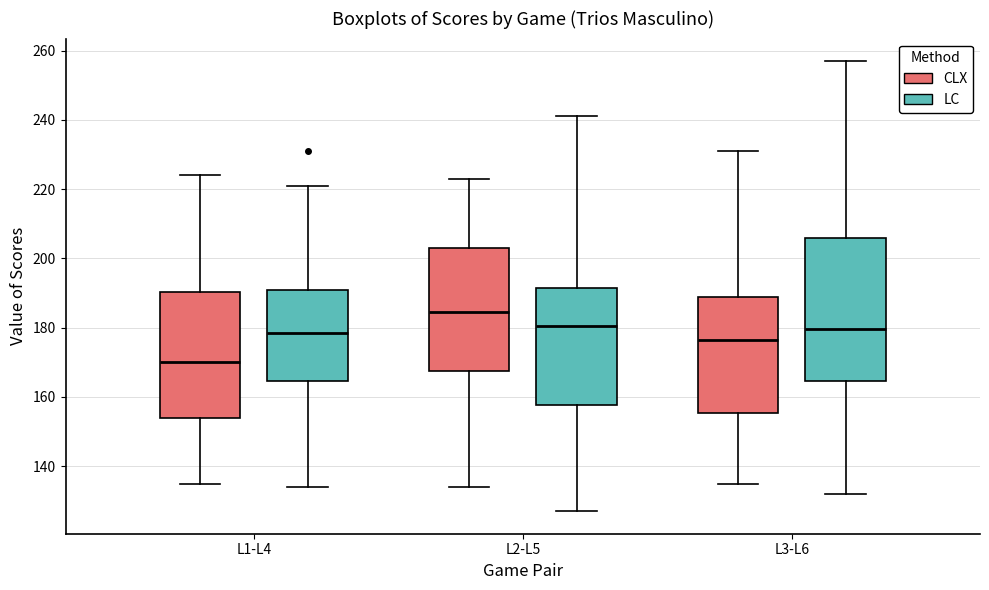

Reading left to right, transcribe this box plot: for each box, give where its median line is, the range the box spans, and where its two whiskers end, as read against the y-axis. The values are not printed on the chart, so give them approximately, as read against the axis.

L1-L4 (CLX): median 170, box 154 to 190, whiskers 136 to 224
L1-L4 (LC): median 178, box 164 to 192, whiskers 134 to 222
L2-L5 (CLX): median 184, box 168 to 204, whiskers 134 to 224
L2-L5 (LC): median 180, box 158 to 192, whiskers 128 to 242
L3-L6 (CLX): median 176, box 156 to 188, whiskers 136 to 232
L3-L6 (LC): median 180, box 164 to 206, whiskers 132 to 258